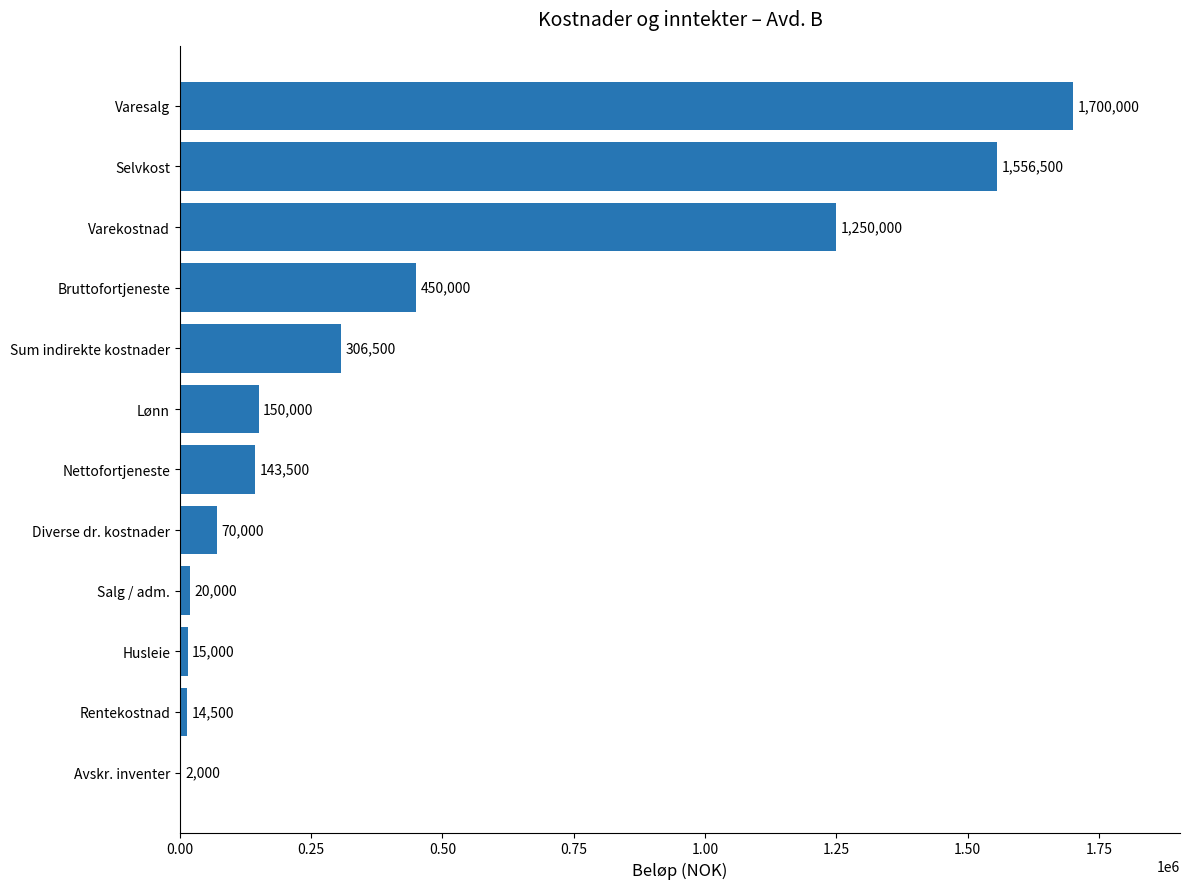

What is the ratio of the value at Selvkost to the value at Sum indirekte kostnader?

5.1